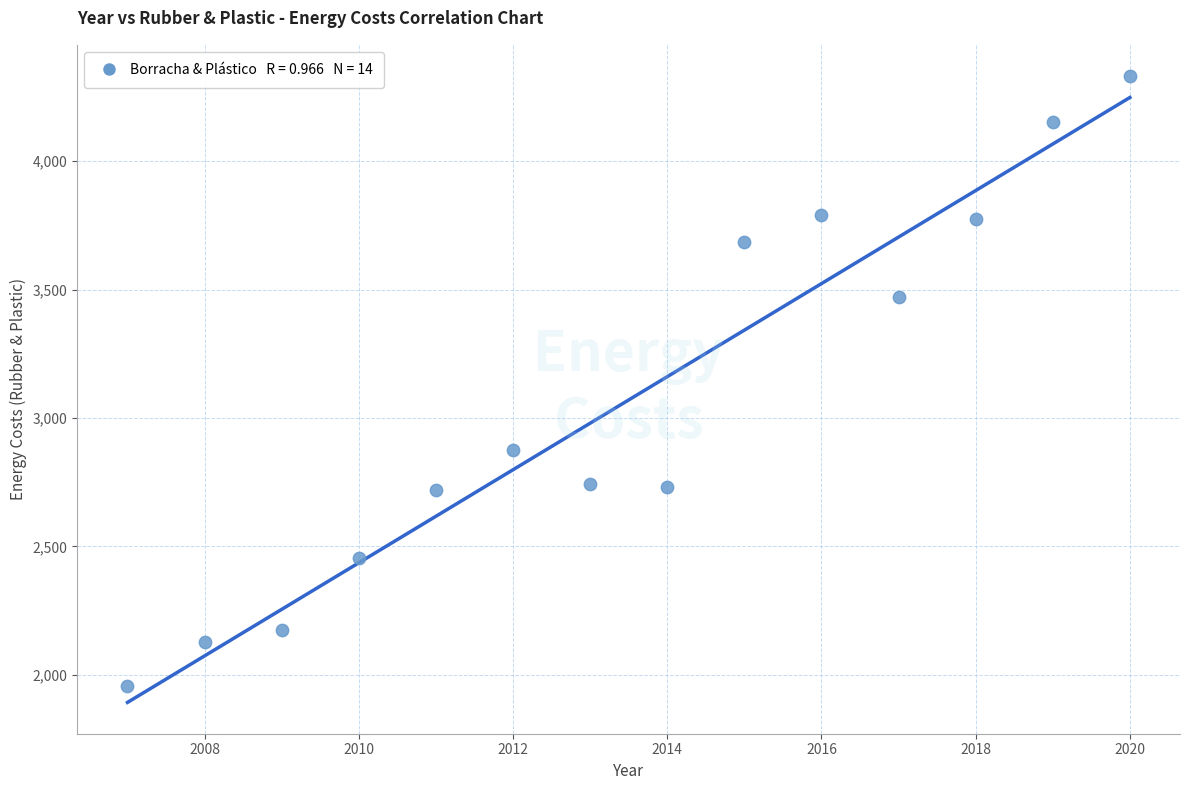

What Y value in the scatter plot is closest to 3143?

2875.2